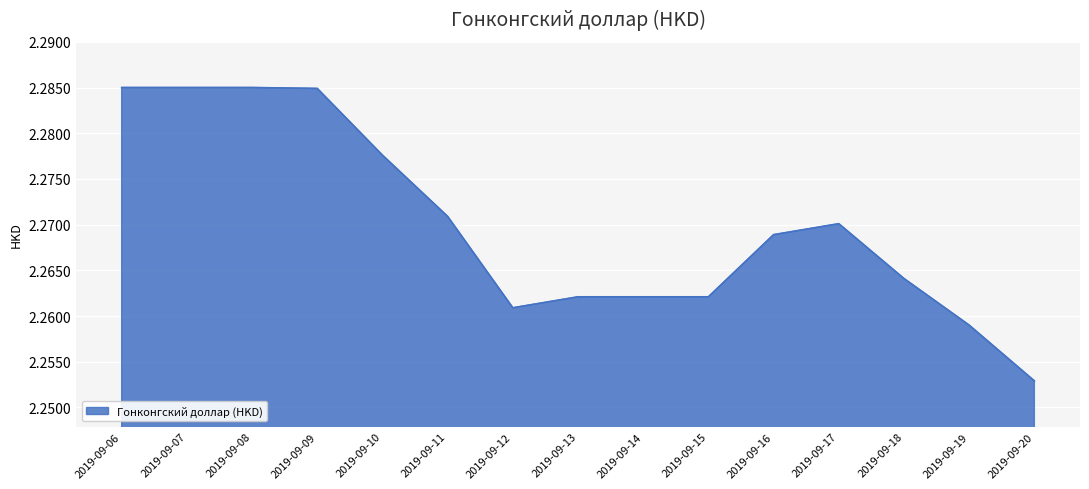

Where is the data nearest to the value 2?

2019-09-20